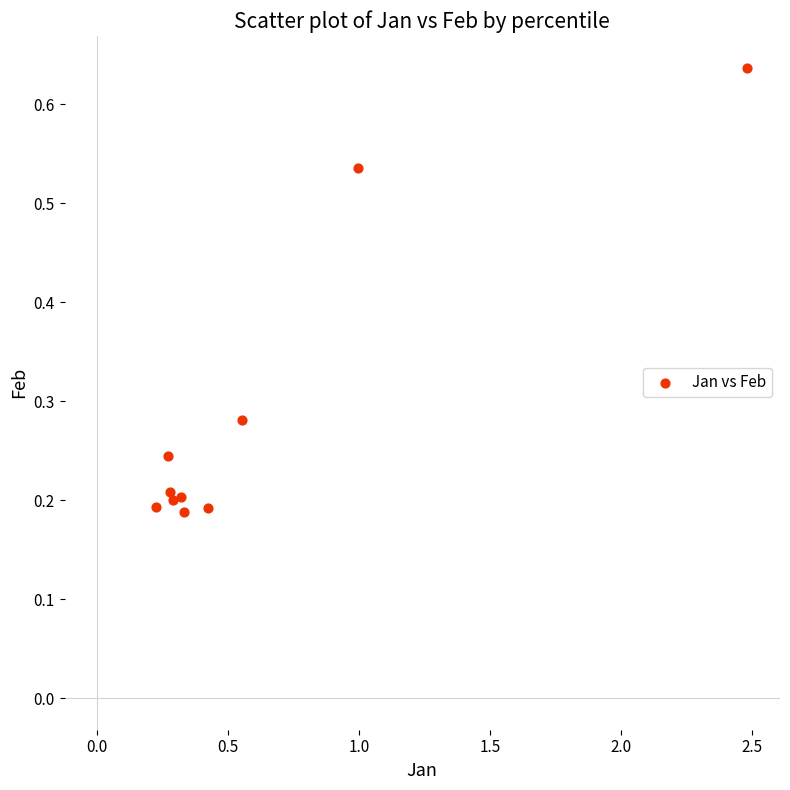

What is the range of X values (max minus min)?

2.3